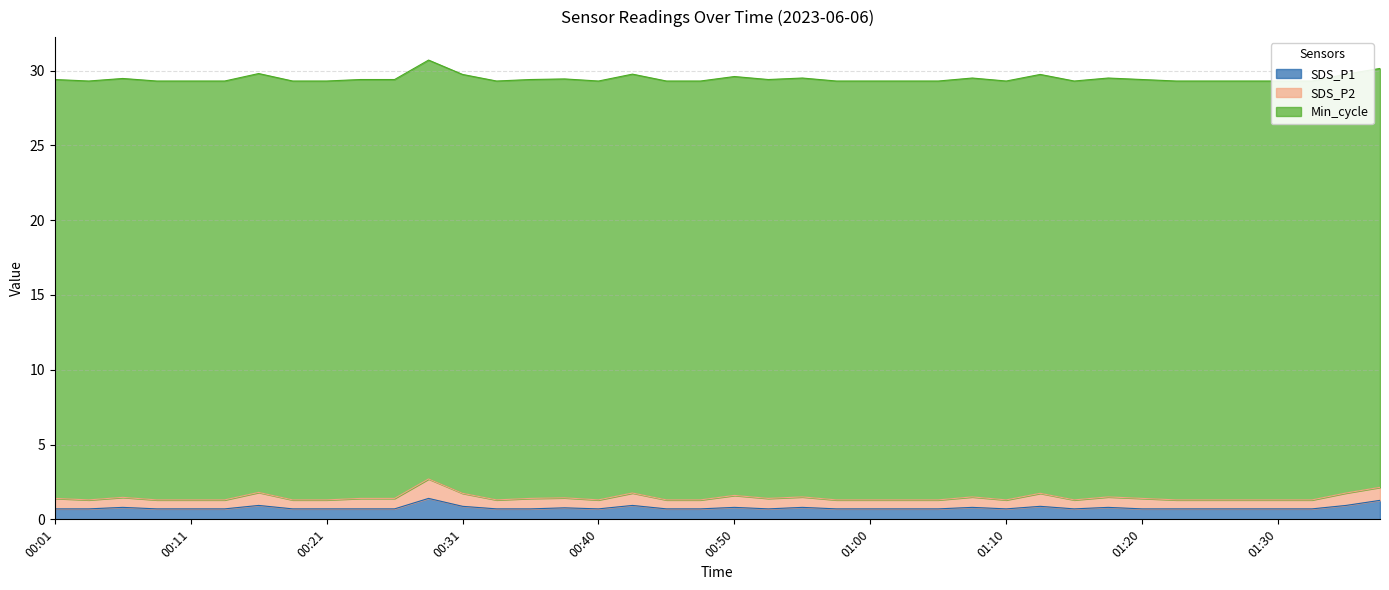

At which category does SDS_P2 reach its first local valley?

00:03